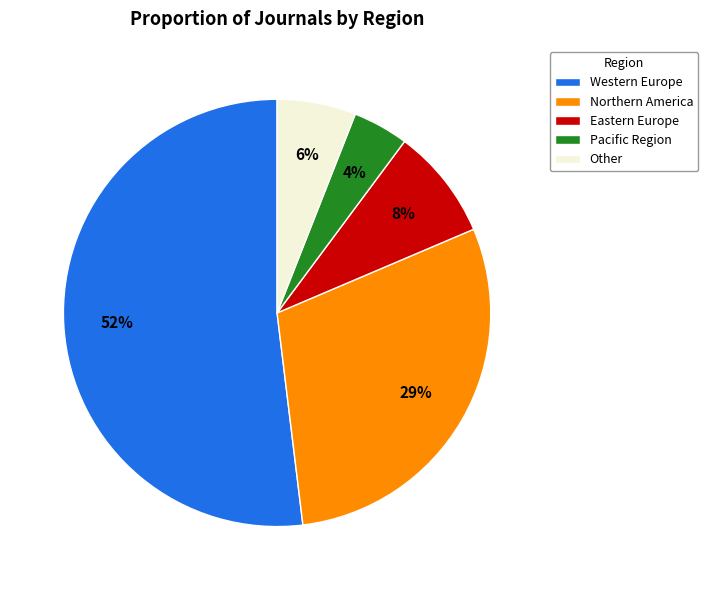

How many segments does this pie chart have?

5